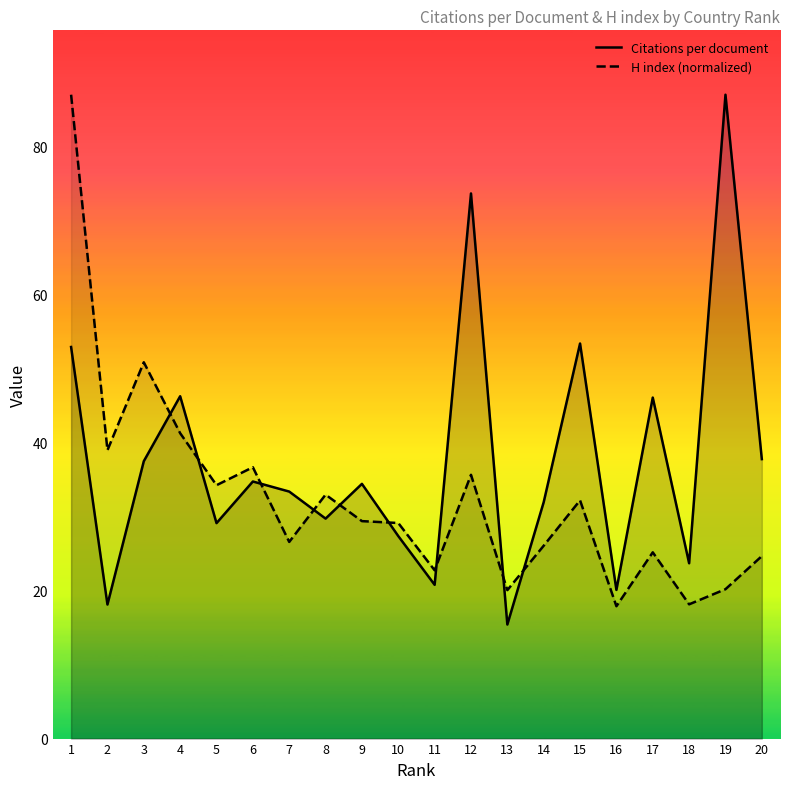

Where do Citations per document and H index (normalized) first cross each other?

3 and 4